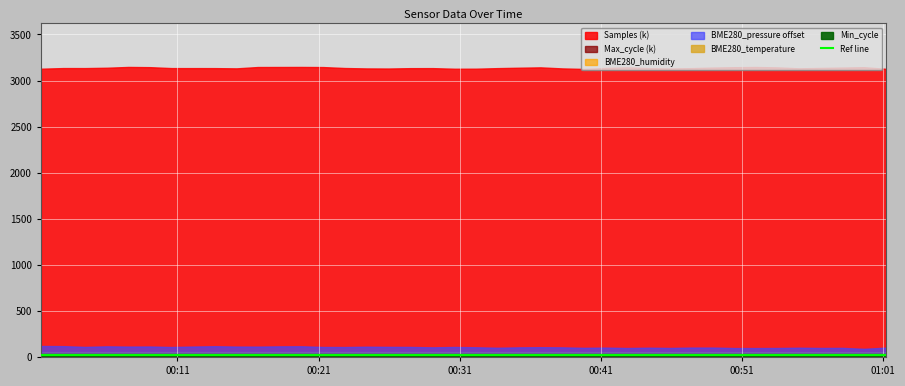

Where is BME280_humidity nearest to the value 53?

2023/09/19 00:47:26